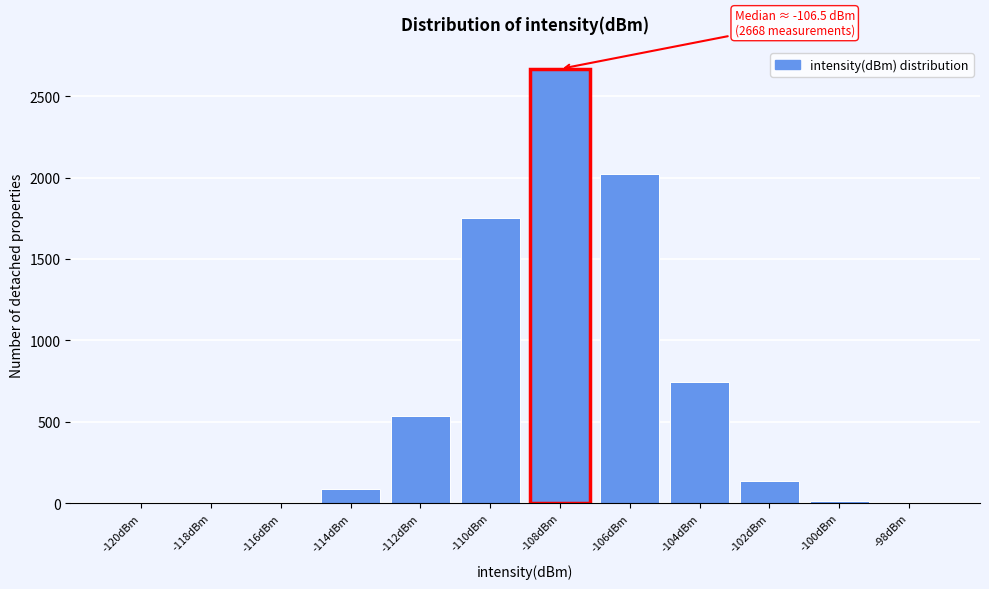

Is it true that the value at -120dBm is 0?

True